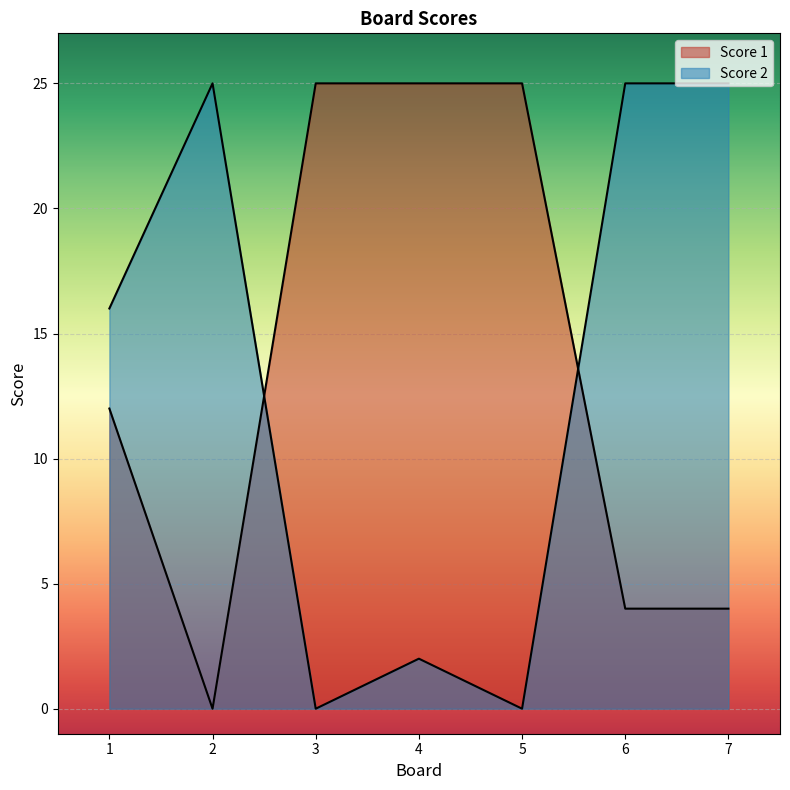

What is the sum of the Score 1 values at 5 and 3?

50